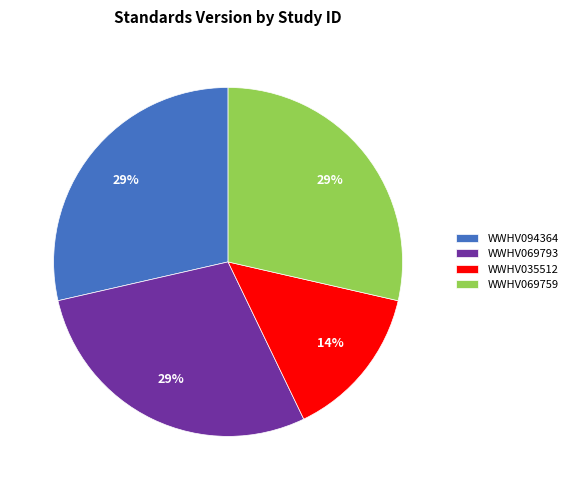

Is WWHV069759 the majority of the pie?

No